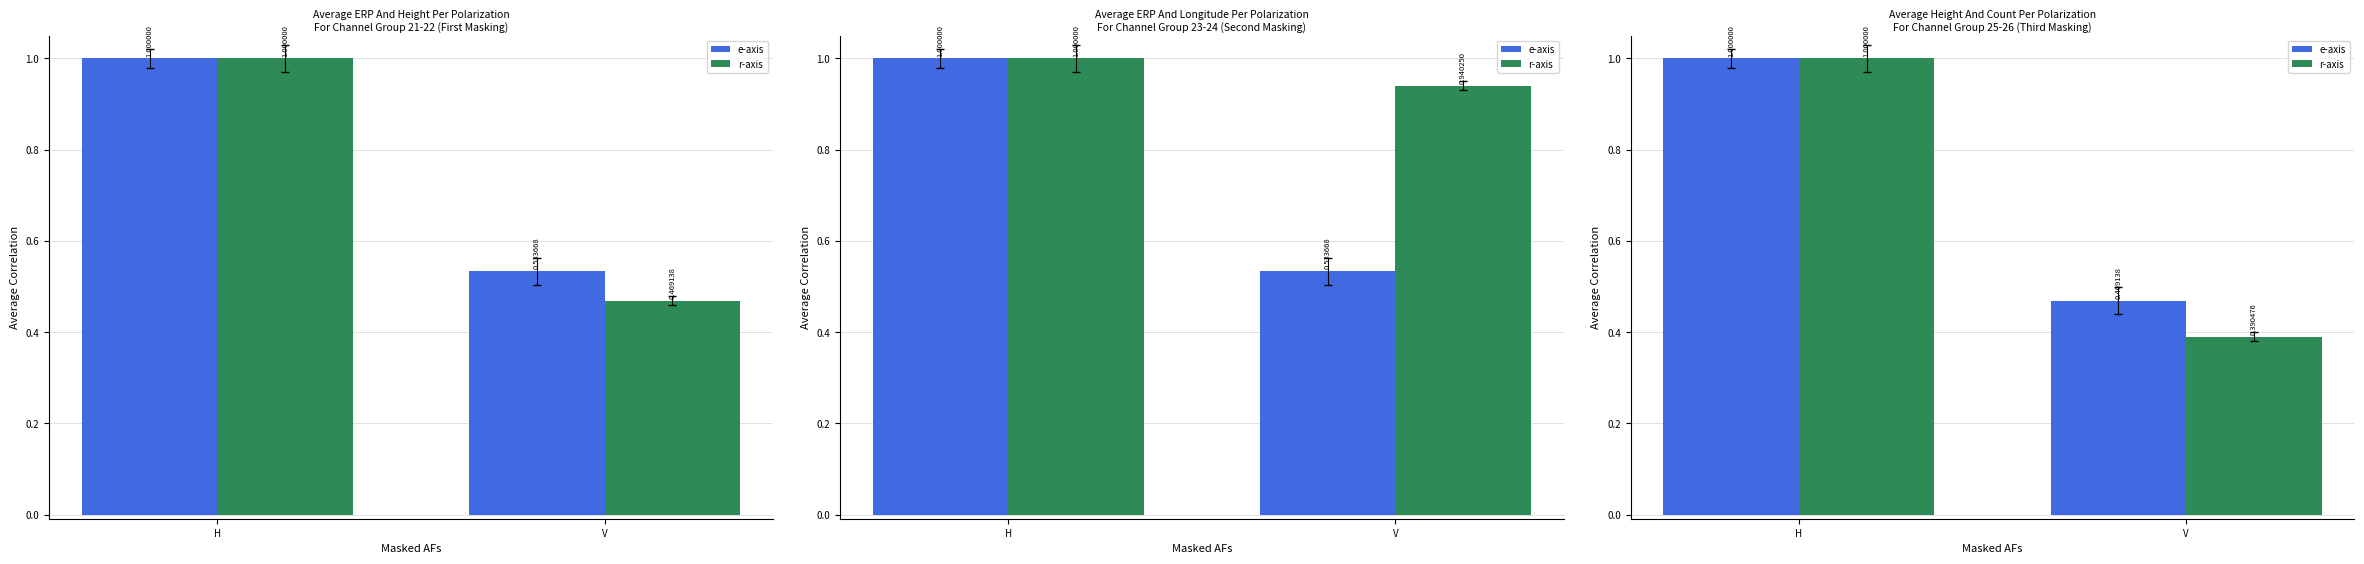

What is the lowest value of the e-axis series?

0.5